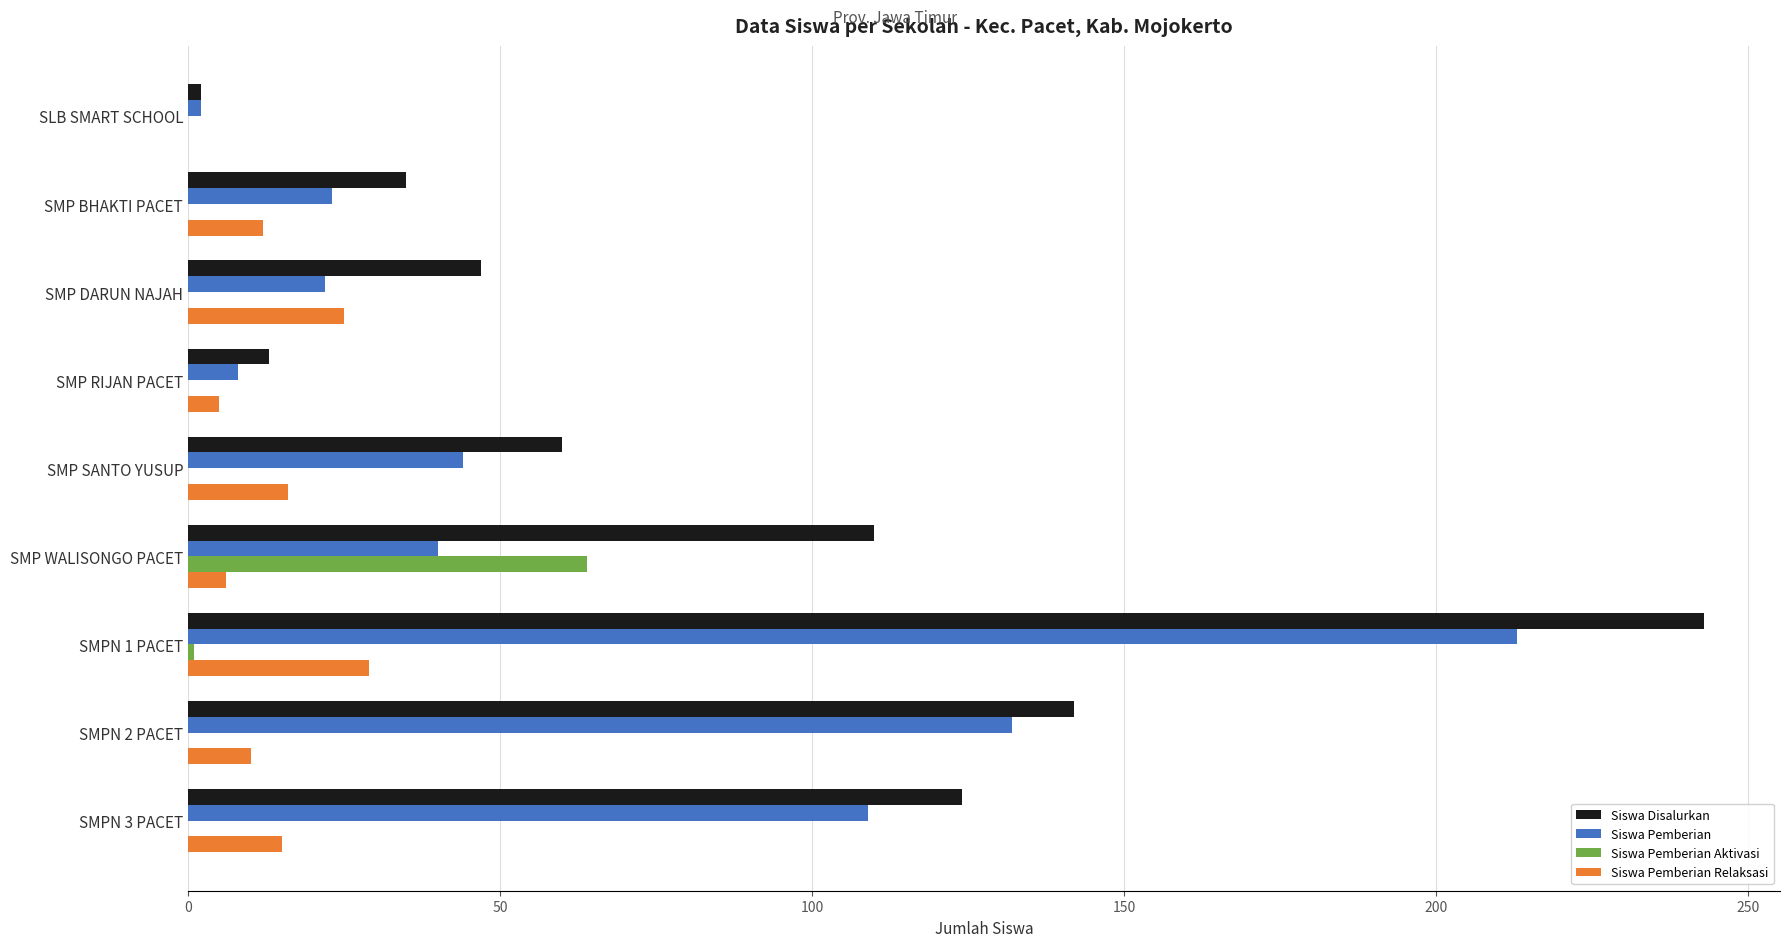

What is the sum of all Siswa Pemberian Relaksasi values?

118